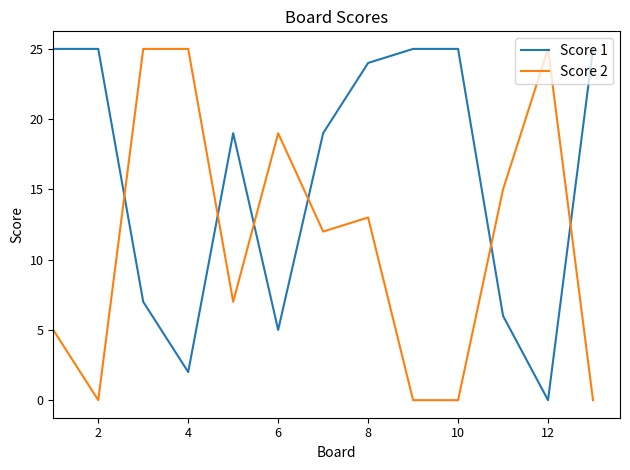

Which series has the largest total across all categories?

Score 1